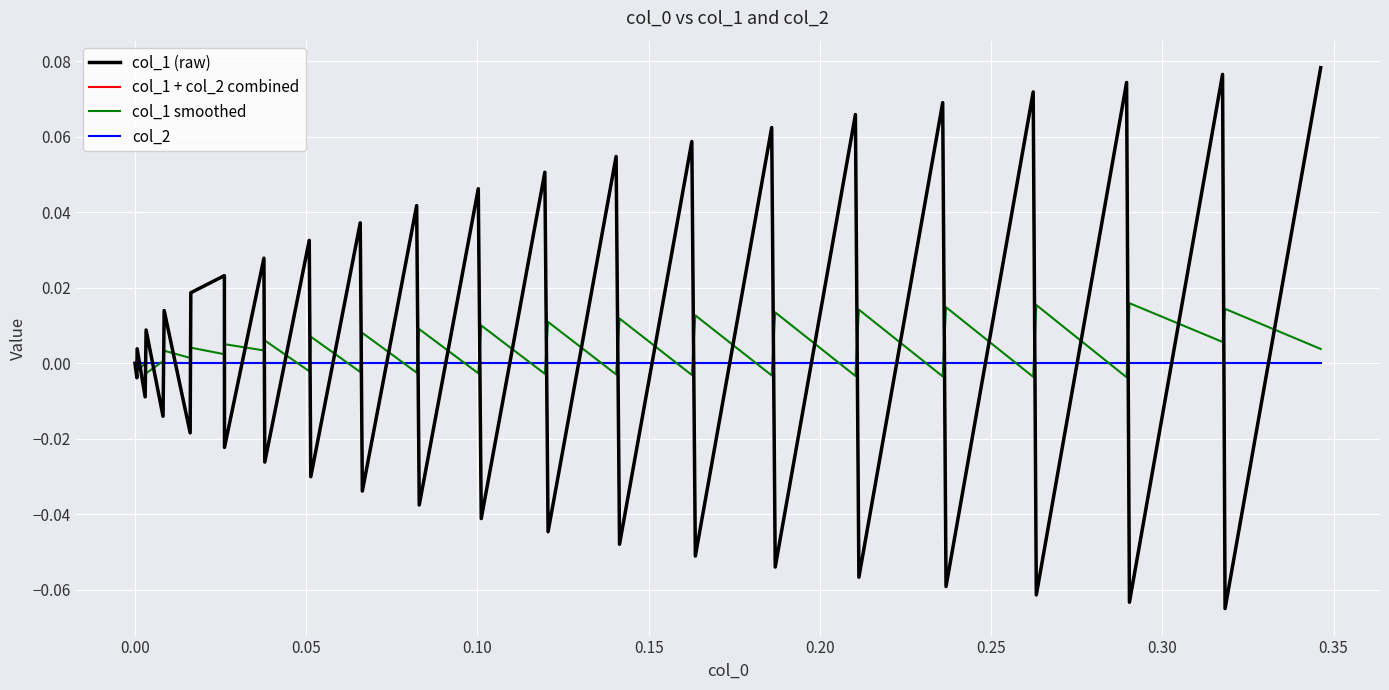

Reading left to right, extract all data points from this chart.

col_1 (raw): 0.0	-0.0	0.0	-0.0	0.0	-0.0	0.0	-0.0	0.0	0.0	-0.0	0.0	-0.0	0.0	-0.0	0.0	-0.0	0.0	-0.0	0.0	-0.0	0.1	-0.0	0.1	-0.0	0.1	-0.1	0.1	-0.1	0.1	-0.1	0.1	-0.1	0.1	-0.1	0.1	-0.1	0.1	-0.1	0.1
col_1 + col_2 combined: 0.0	-0.0	0.0	-0.0	0.0	-0.0	0.0	-0.0	0.0	0.0	-0.0	0.0	-0.0	0.0	-0.0	0.0	-0.0	0.0	-0.0	0.0	-0.0	0.1	-0.0	0.1	-0.0	0.1	-0.1	0.1	-0.1	0.1	-0.1	0.1	-0.1	0.1	-0.1	0.1	-0.1	0.1	-0.1	0.1
col_1 smoothed: -0.0	-0.0	-0.0	-0.0	-0.0	0.0	0.0	0.0	0.0	0.0	0.0	0.0	0.0	-0.0	0.0	-0.0	0.0	-0.0	0.0	-0.0	0.0	-0.0	0.0	-0.0	0.0	-0.0	0.0	-0.0	0.0	-0.0	0.0	-0.0	0.0	-0.0	0.0	-0.0	0.0	0.0	0.0	0.0
col_2: 0.0	0.0	0.0	0.0	0.0	0.0	0.0	0.0	0.0	0.0	0.0	0.0	0.0	0.0	0.0	0.0	0.0	0.0	0.0	0.0	0.0	0.0	0.0	0.0	0.0	0.0	0.0	0.0	0.0	0.0	0.0	0.0	0.0	0.0	0.0	0.0	0.0	0.0	0.0	0.0